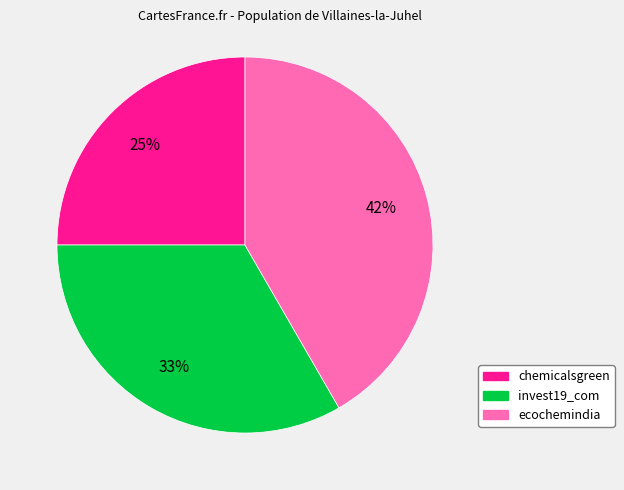

To the nearest percent, what portion does chemicalsgreen represent?

25%